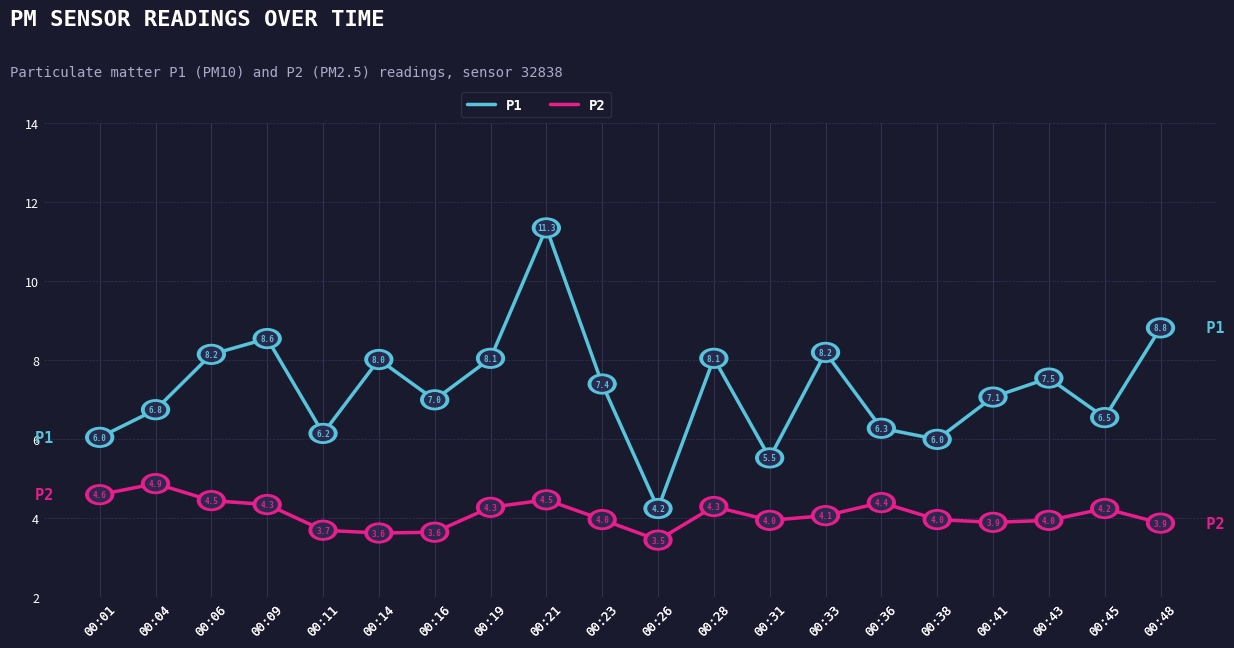

True or false: P1 and P2 cross at least once.

False